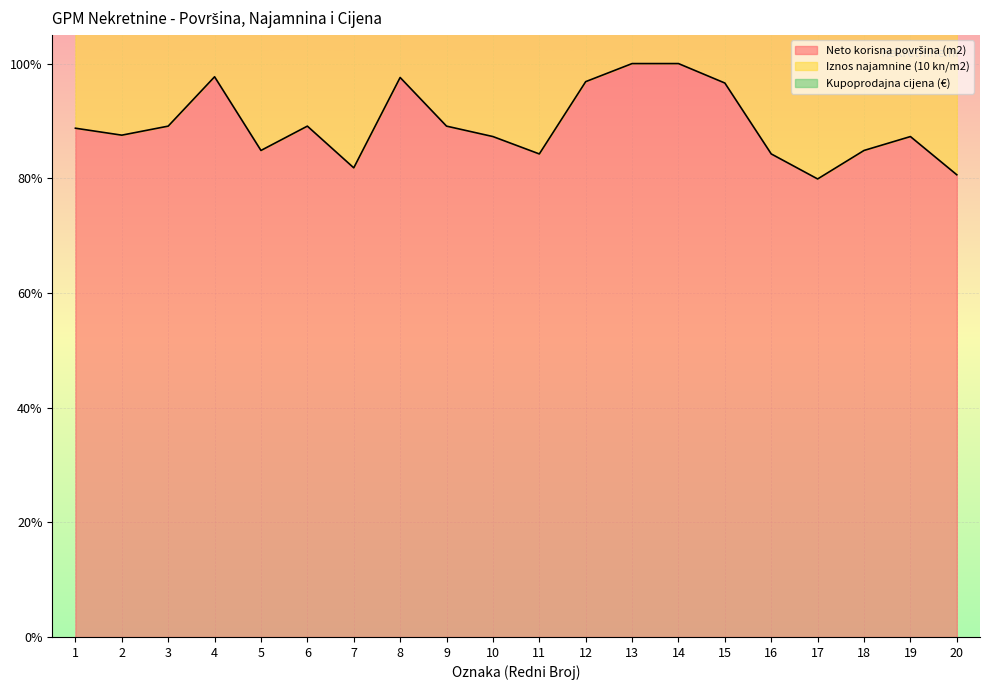

Reading right to left, extract all data points from this chart.

Neto korisna površina (m2): 80.6	87.3	84.8	79.9	84.2	96.6	100.0	100.0	96.8	84.2	87.3	89.1	97.6	81.8	89.1	84.8	97.7	89.1	87.5	88.7
Iznos najamnine (10 kn/m2): 161.2	174.5	169.7	159.8	168.5	193.2	200.0	200.0	193.7	168.5	174.5	178.2	195.2	163.6	178.2	169.7	195.4	178.2	175.0	177.5